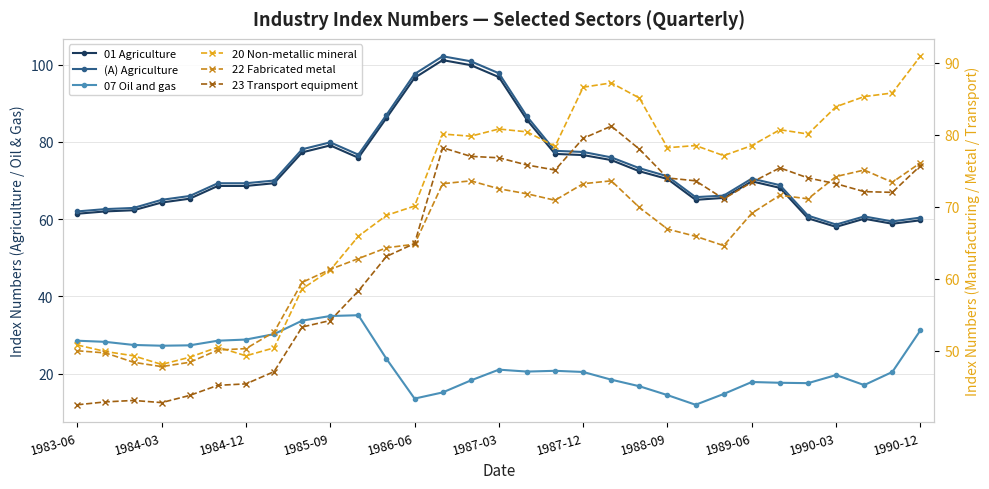

Which series has the widest spread of values?

(A) Agriculture